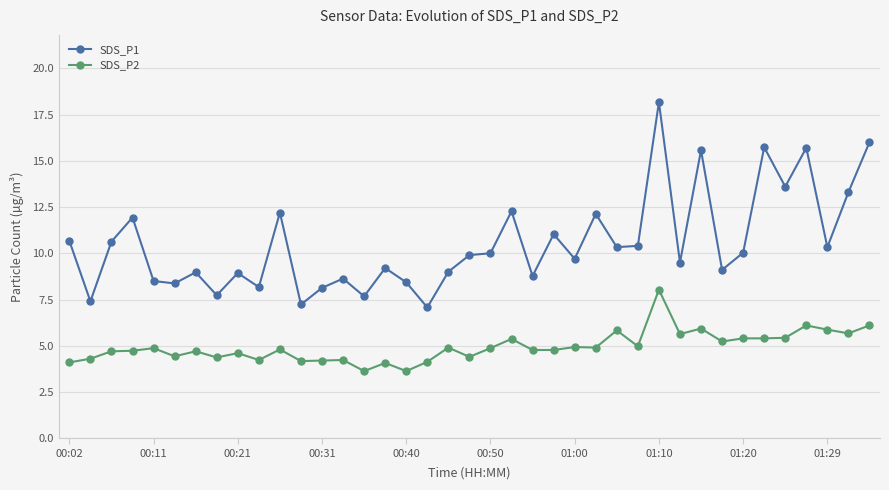

True or false: SDS_P2 has more than 1 interior local peaks.

True